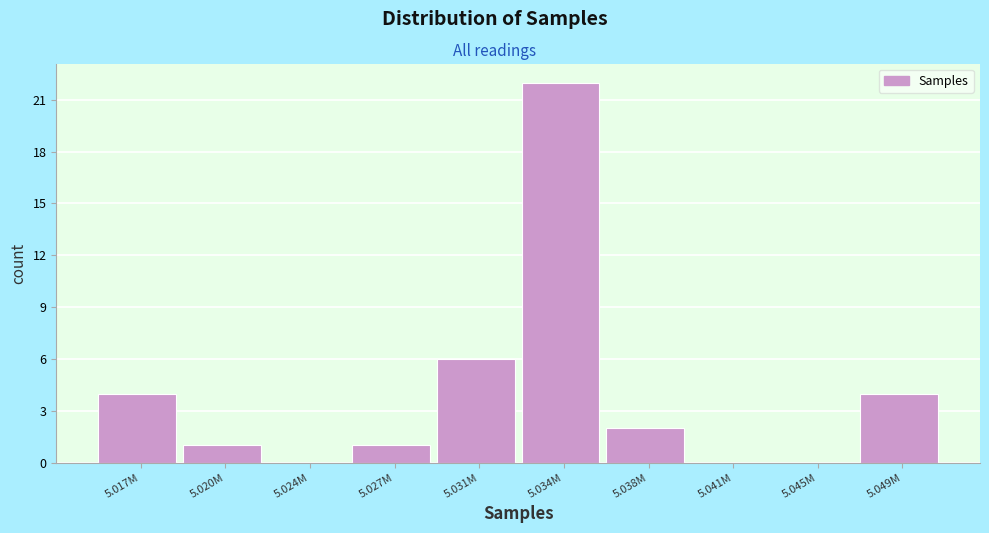

Reading left to right, what are all the values shown in this chart?

5.017M=4	5.020M=1	5.024M=0	5.027M=1	5.031M=6	5.034M=22	5.038M=2	5.041M=0	5.045M=0	5.049M=4